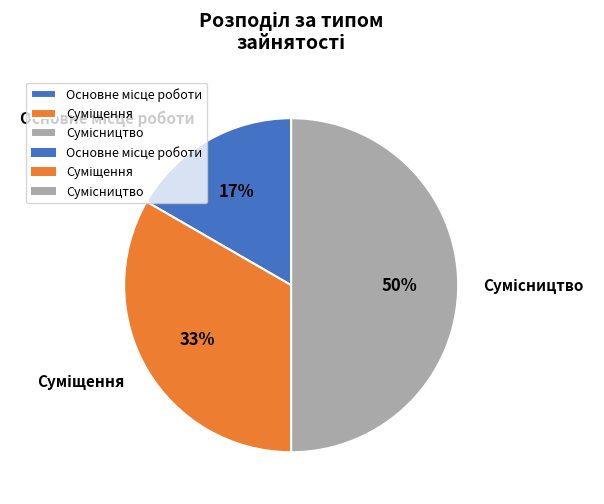

To the nearest percent, what is the difference between the largest and smallest slice percentages?

33%